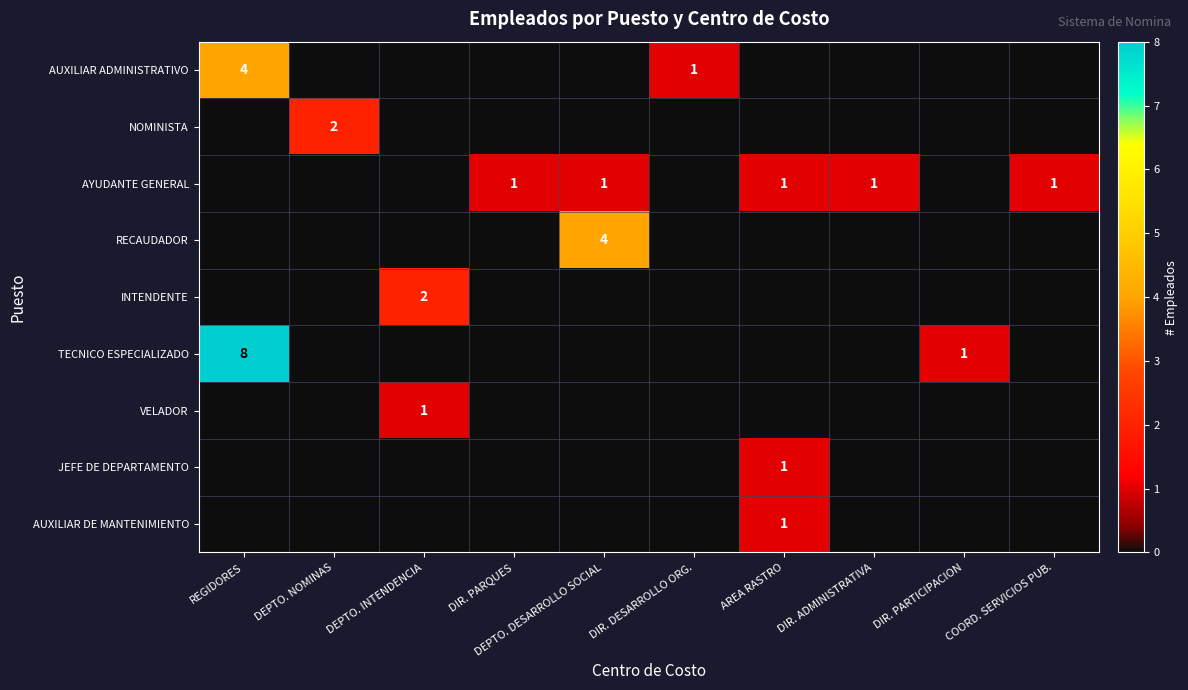

At DEPTO. INTENDENCIA, list the series in order from largest to smallest.

INTENDENTE, VELADOR, AUXILIAR ADMINISTRATIVO, NOMINISTA, AYUDANTE GENERAL, RECAUDADOR, TECNICO ESPECIALIZADO, JEFE DE DEPARTAMENTO, AUXILIAR DE MANTENIMIENTO